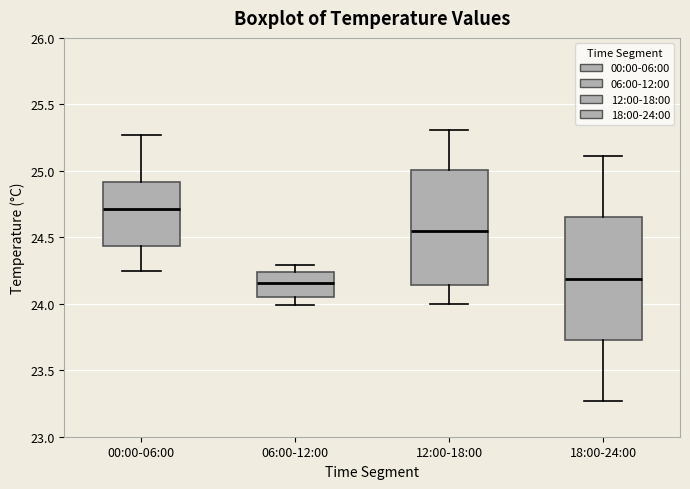

Reading left to right, transcribe this box plot: for each box, give where its median line is, the range the box spans, and where its two whiskers end, as read against the y-axis. The values are not printed on the chart, so give them approximately, as read against the axis.

00:00-06:00: median 24.70, box 24.45 to 24.90, whiskers 24.25 to 25.25
06:00-12:00: median 24.15, box 24.05 to 24.25, whiskers 24.00 to 24.30
12:00-18:00: median 24.55, box 24.15 to 25.00, whiskers 24.00 to 25.30
18:00-24:00: median 24.20, box 23.75 to 24.65, whiskers 23.25 to 25.10